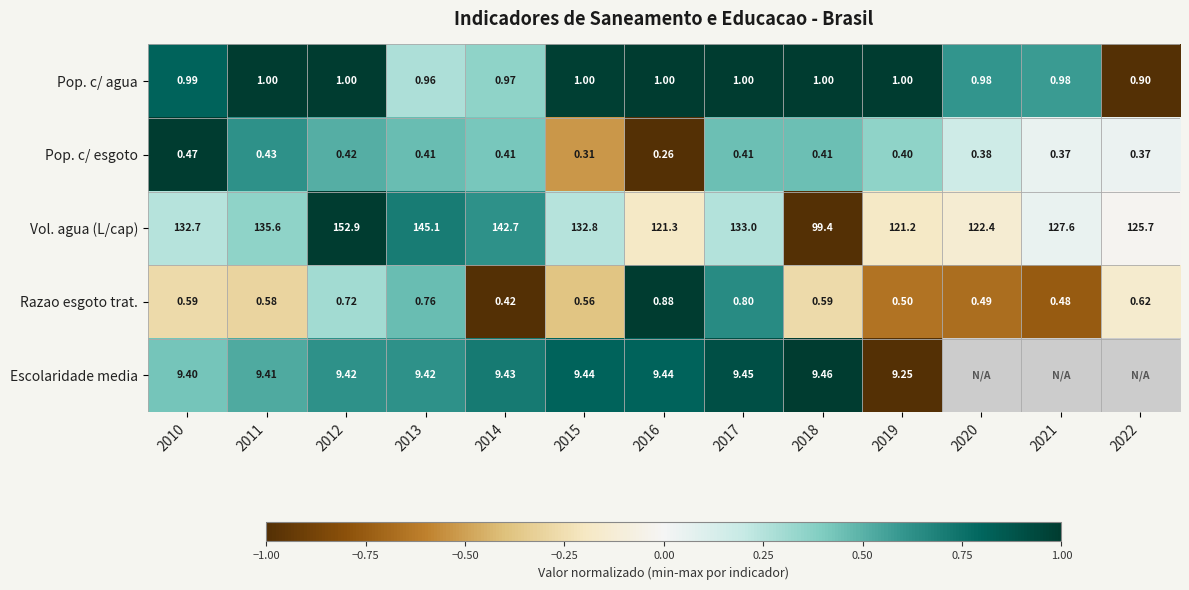

Rank the series at 2019 from highest to lowest value.

Vol. agua (L/cap), Escolaridade media, Pop. c/ agua, Razao esgoto trat., Pop. c/ esgoto